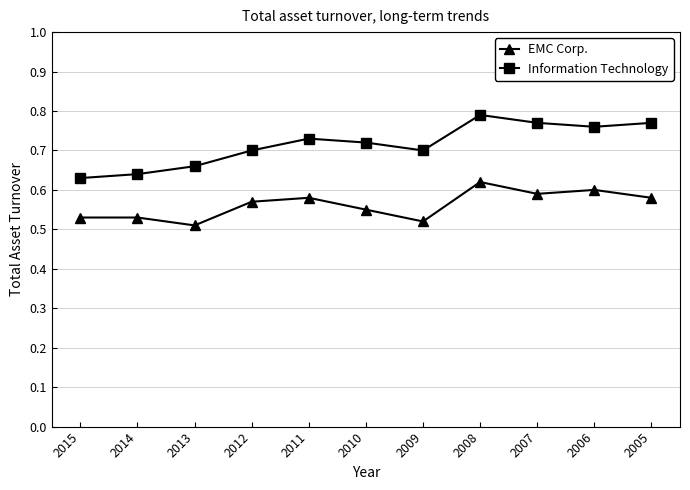

True or false: Information Technology has a value of 1.3 at 2008.

False